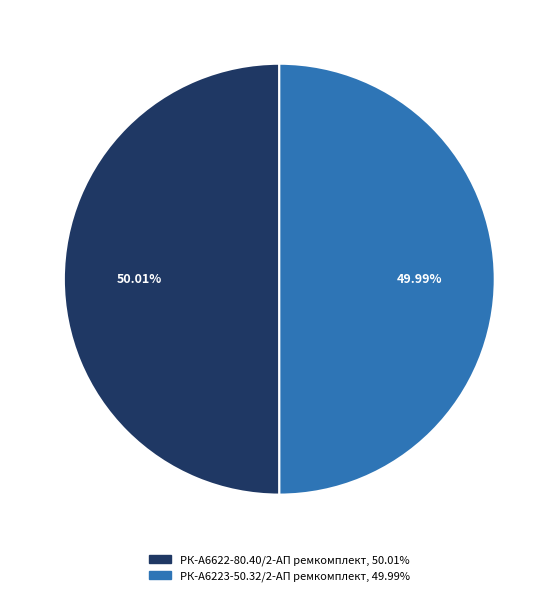

Is there any slice that represents more than half of the pie?

Yes